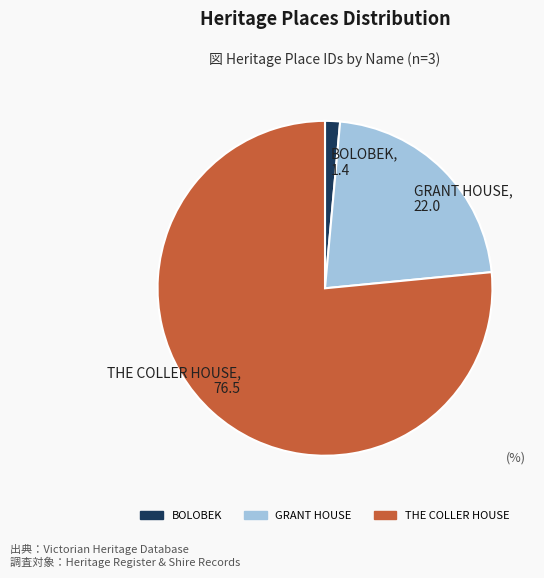

Between BOLOBEK and THE COLLER HOUSE, which is larger?

THE COLLER HOUSE